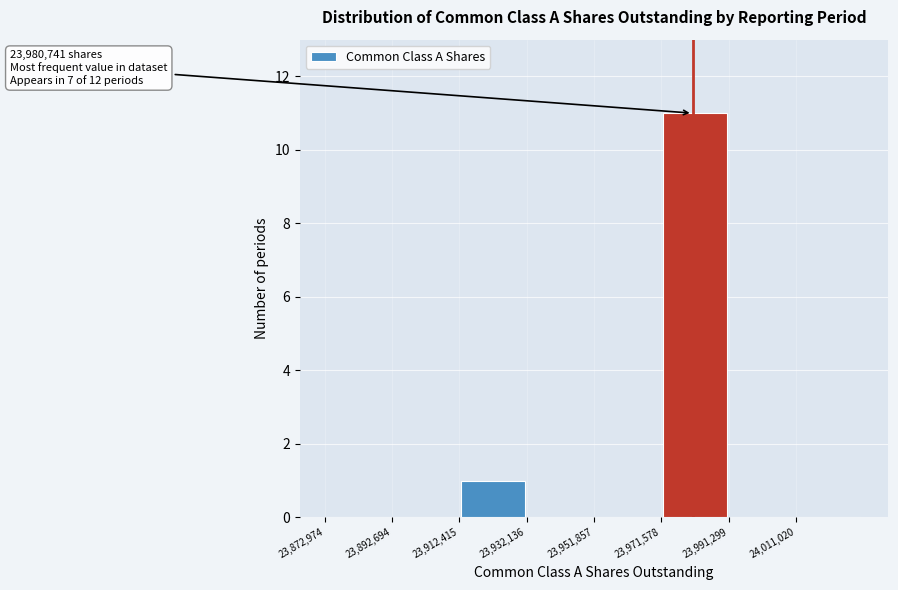

Which range on the x-axis has the tallest bar?

23972000 to 23992000